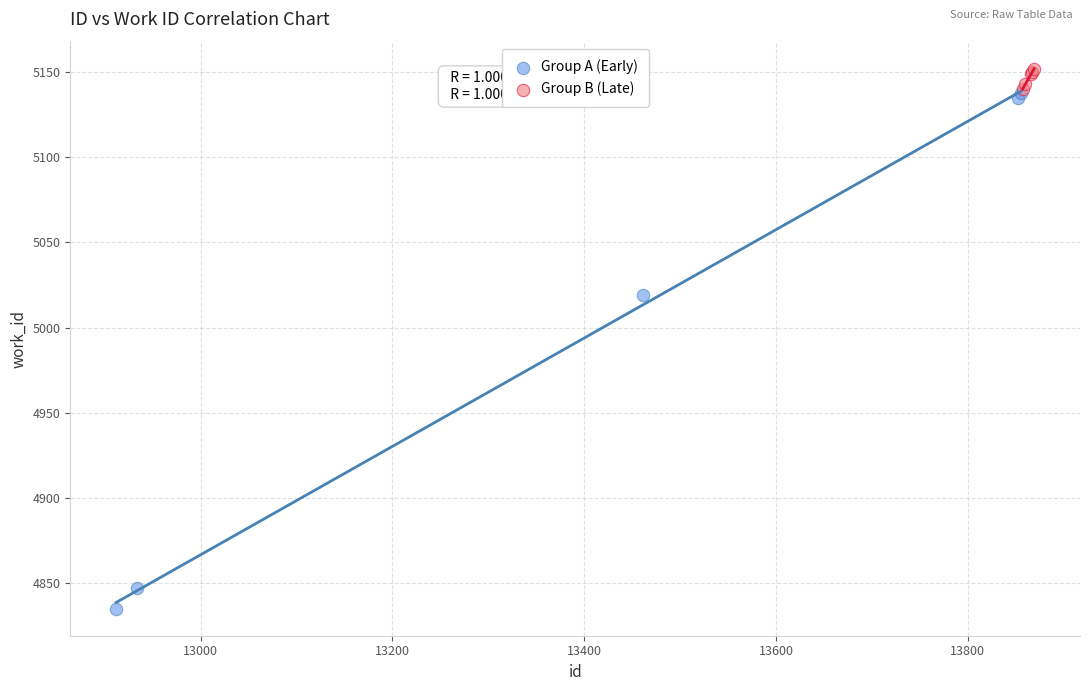

Which series has the widest spread of Y values?

Group A (Early)